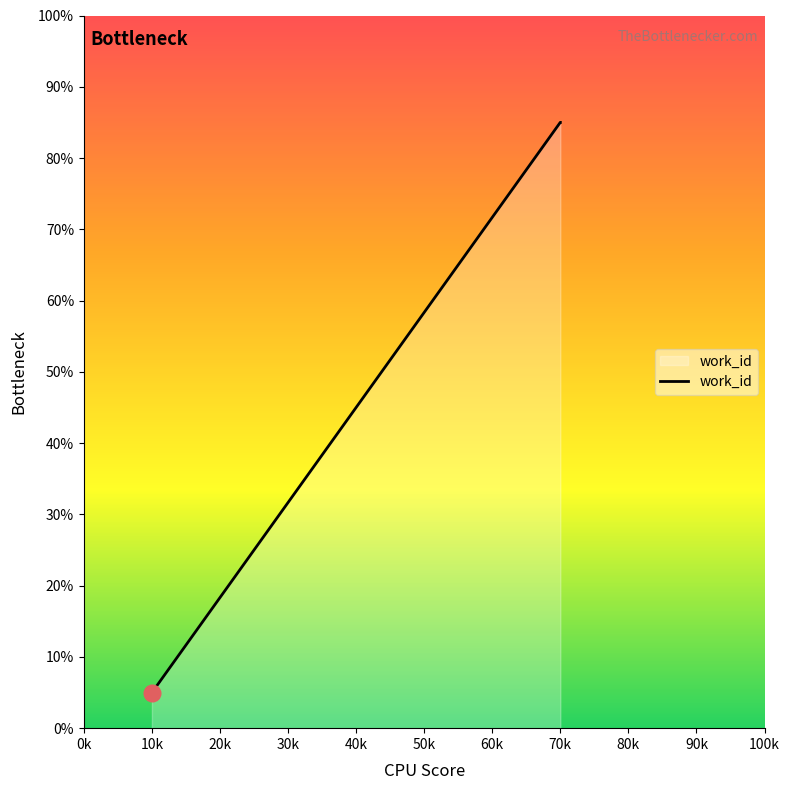

How many categories are shown in the chart?

4